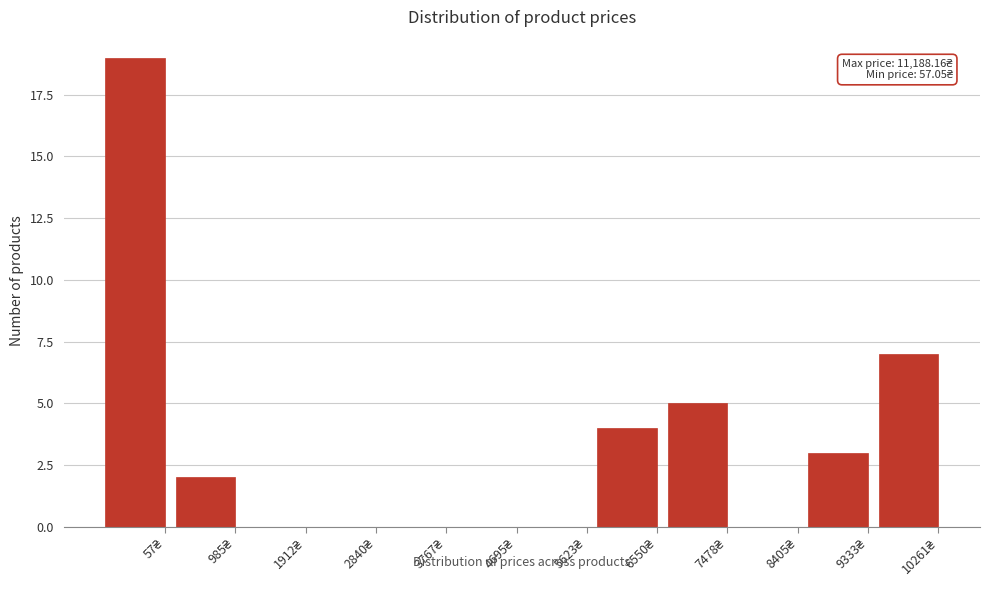

What is the maximum value shown in the chart?

19